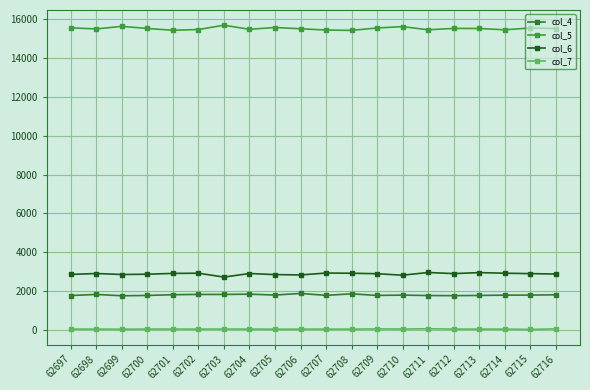

How many data points in col_6 are less than 2906?

10